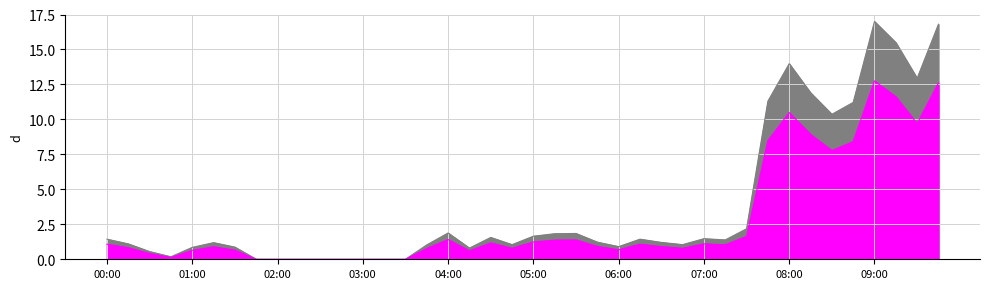

Reading left to right, list all the values displayed in this chart.

1.4	1.1	0.6	0.2	0.9	1.2	0.9	0.0	0.0	0.0	0.0	0.0	0.0	0.0	0.0	1.0	1.9	0.8	1.6	1.0	1.7	1.8	1.8	1.2	0.9	1.4	1.2	1.0	1.5	1.4	2.2	11.3	14.0	11.9	10.4	11.2	17.0	15.5	12.9	16.8